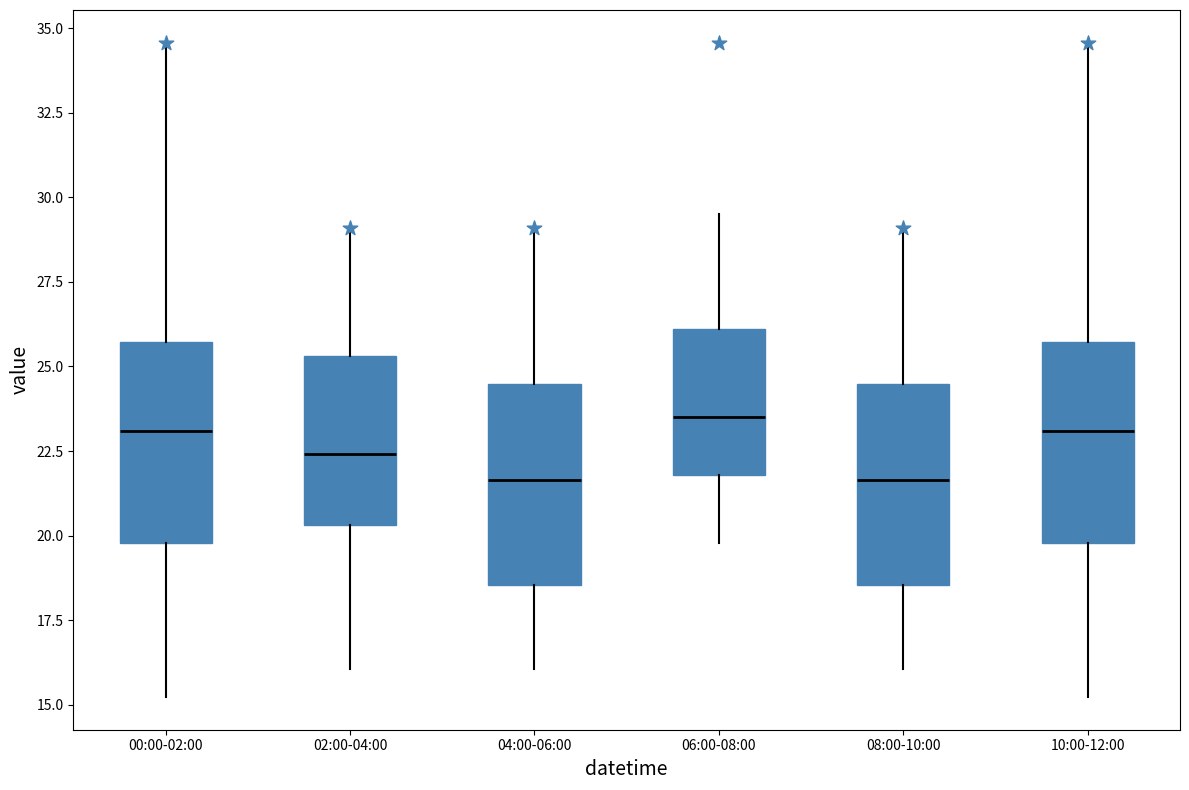

Reading left to right, read every box against the y-axis: the position of its median line, the range the box covers, and the ends of its whiskers. The values are not printed on the chart, so give them approximately, as read against the axis.

00:00-02:00: median 23.0, box 20.0 to 25.5, whiskers 15.0 to 34.5
02:00-04:00: median 22.5, box 20.5 to 25.5, whiskers 16.0 to 29.0
04:00-06:00: median 21.5, box 18.5 to 24.5, whiskers 16.0 to 29.0
06:00-08:00: median 23.5, box 22.0 to 26.0, whiskers 20.0 to 29.5
08:00-10:00: median 21.5, box 18.5 to 24.5, whiskers 16.0 to 29.0
10:00-12:00: median 23.0, box 20.0 to 25.5, whiskers 15.0 to 34.5